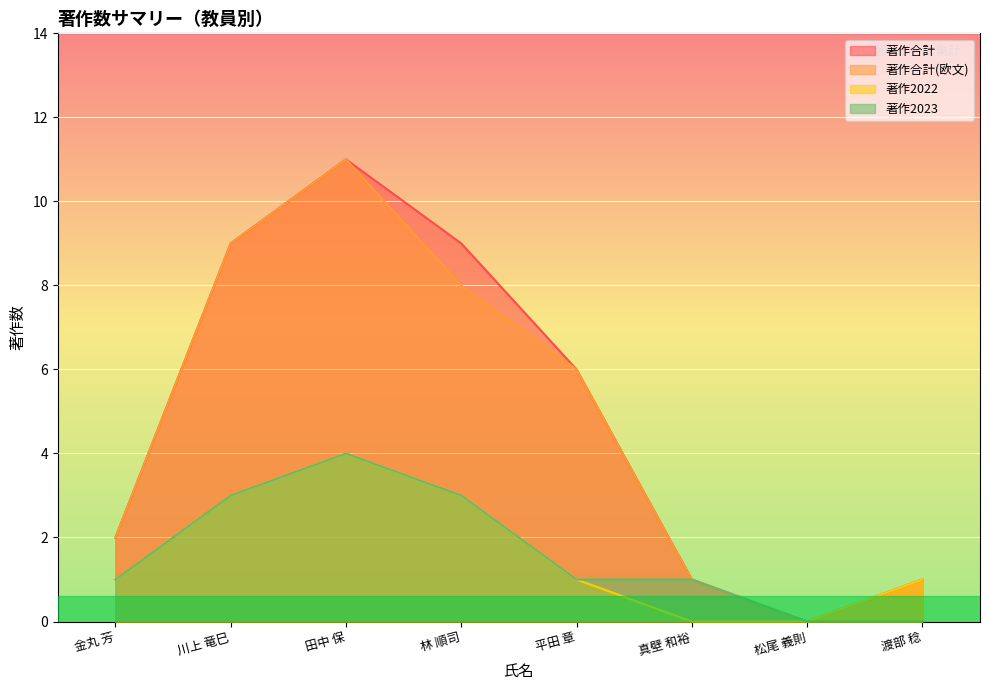

True or false: 著作2023 and 著作2022 cross at least once.

False